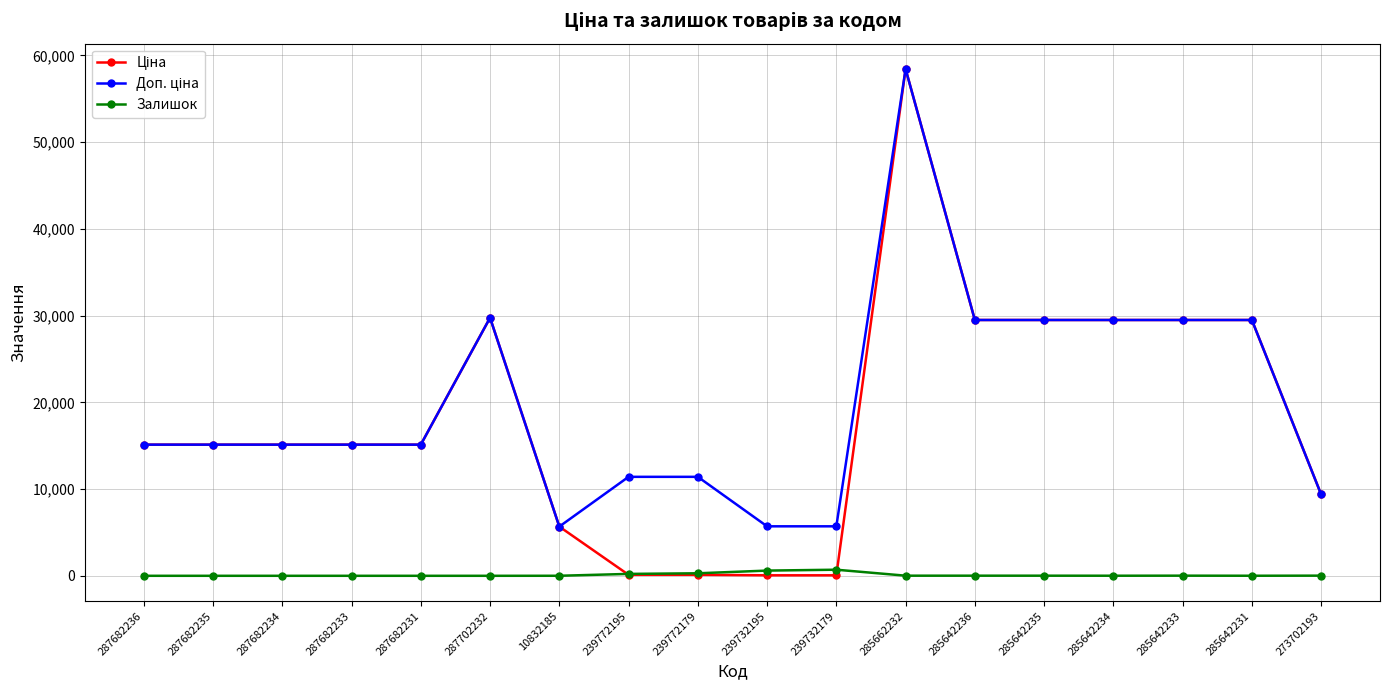

At which category is the sum across all series the highest?

285662232